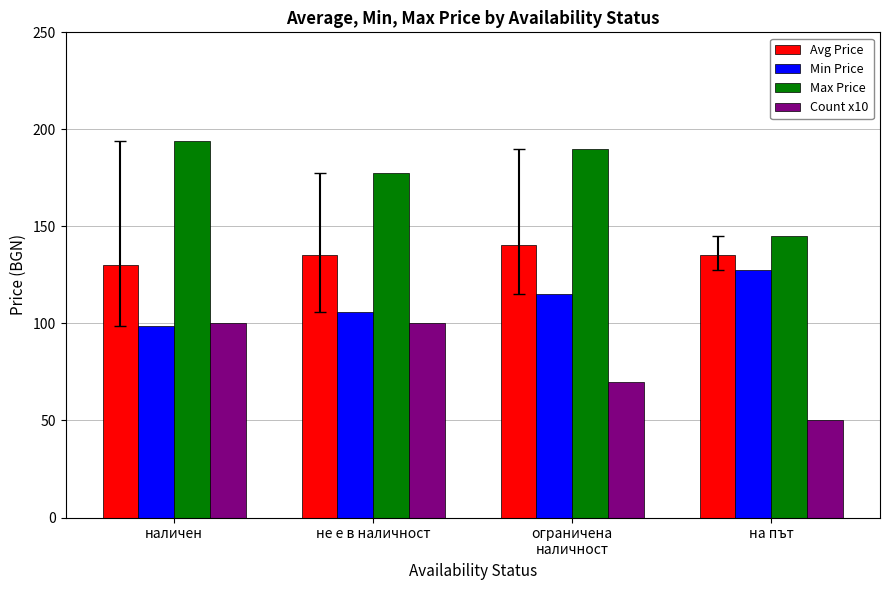

What is the label of the 2nd bar from the right?

ограничена
наличност